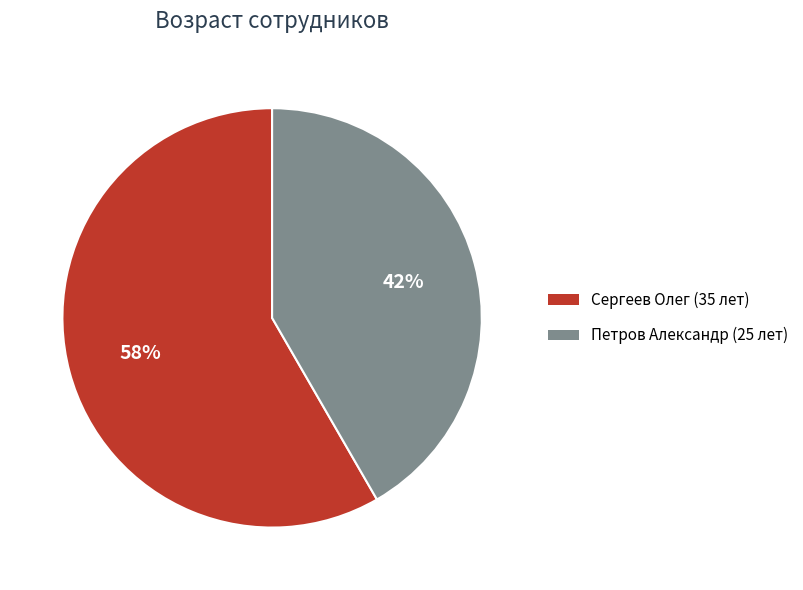

True or false: Петров Александр (25 лет) accounts for 30% of the total.

False